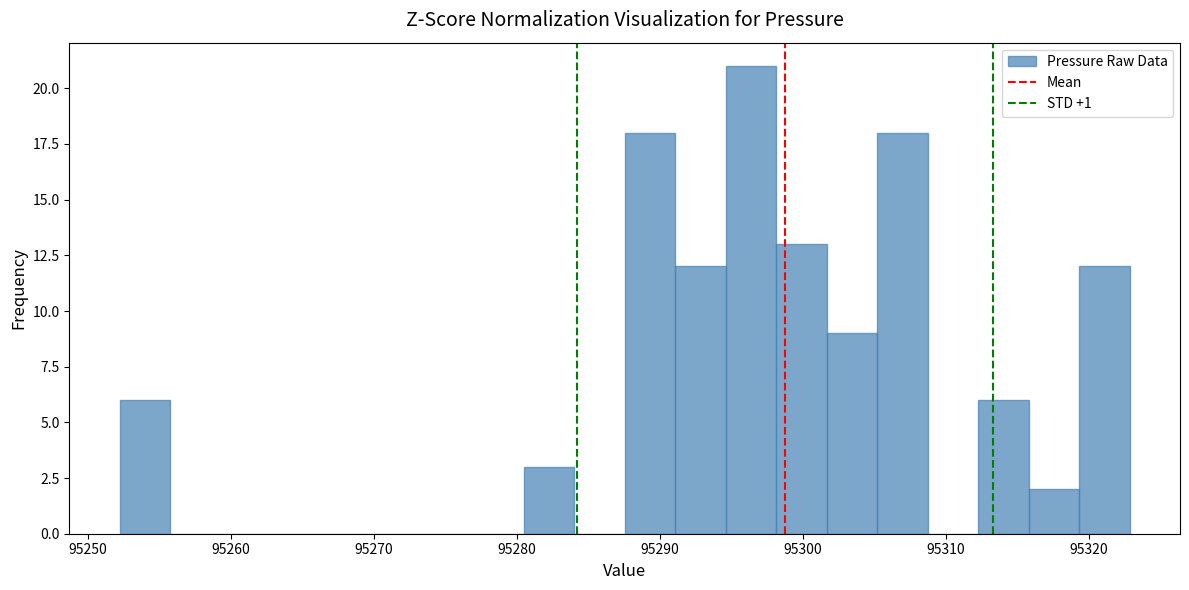

Read against the x-axis, roughly where is the centre of the tallest bar?

95296